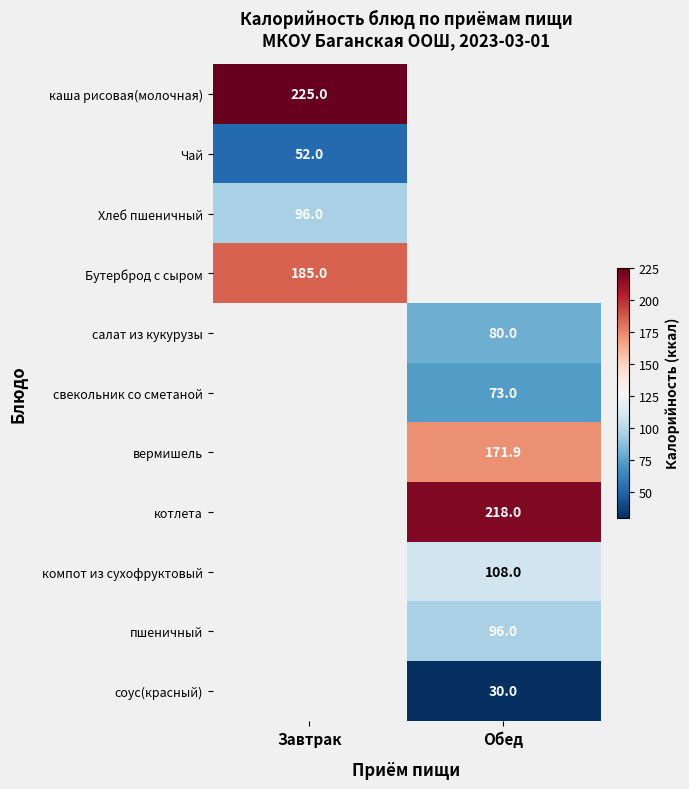

True or false: Хлеб пшеничный has a value of 55.9 at Завтрак.

False